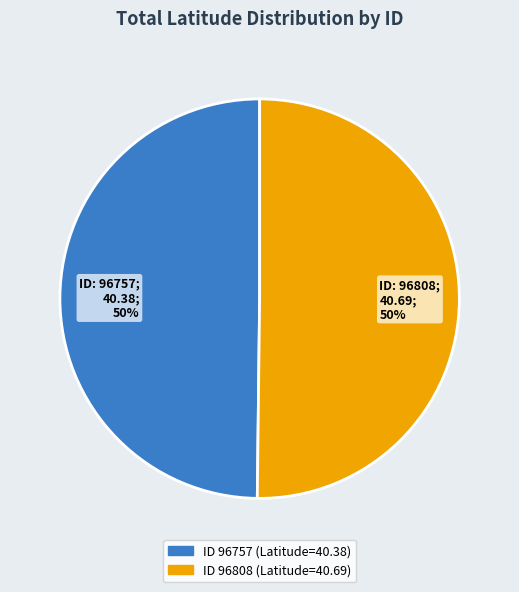

To the nearest percent, what is the average slice percentage?

50%